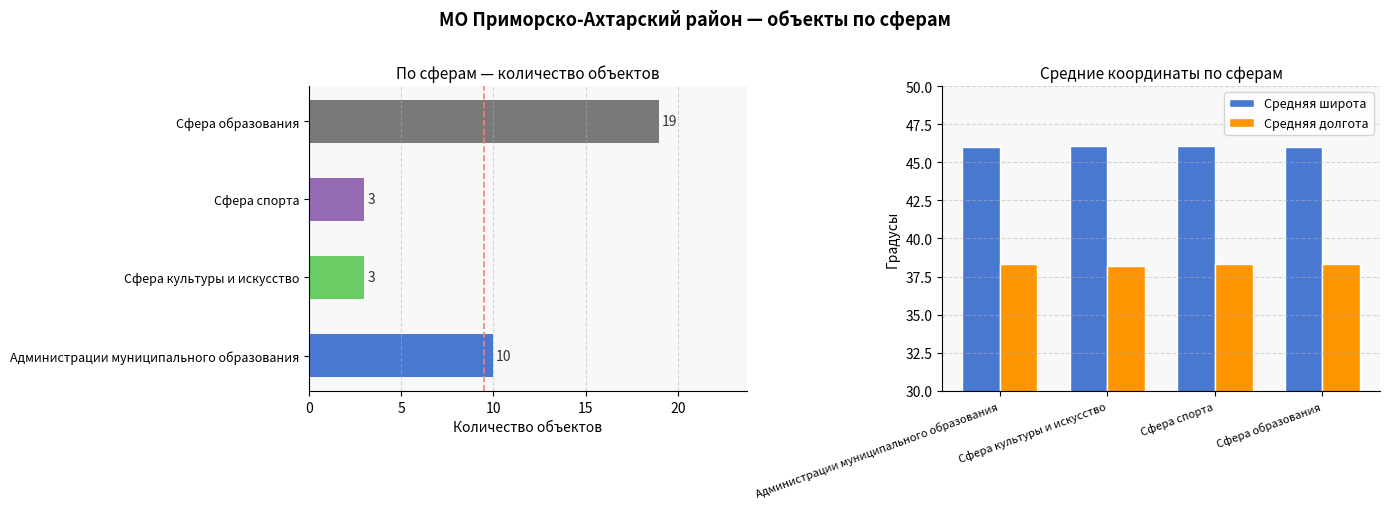

Reading right to left, extract all data points from this chart.

Средняя широта: 46.0	46.0	46.0	46.0
Средняя долгота: 38.3	38.3	38.2	38.3